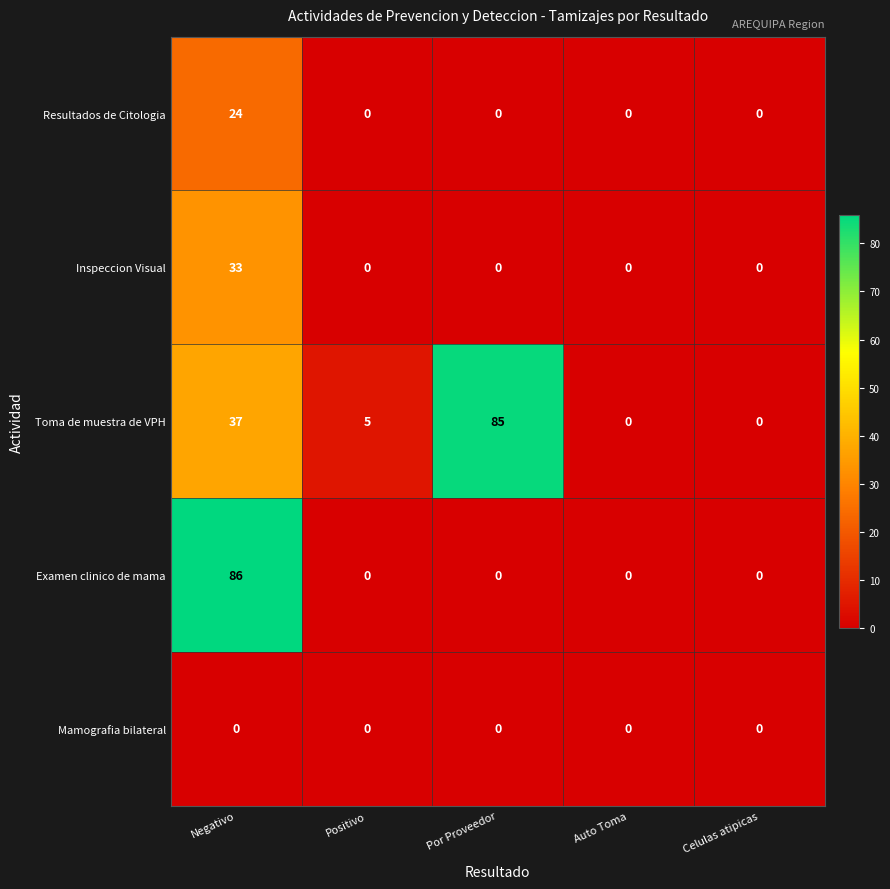

What is the spread (max minus min) of values at Negativo?

86